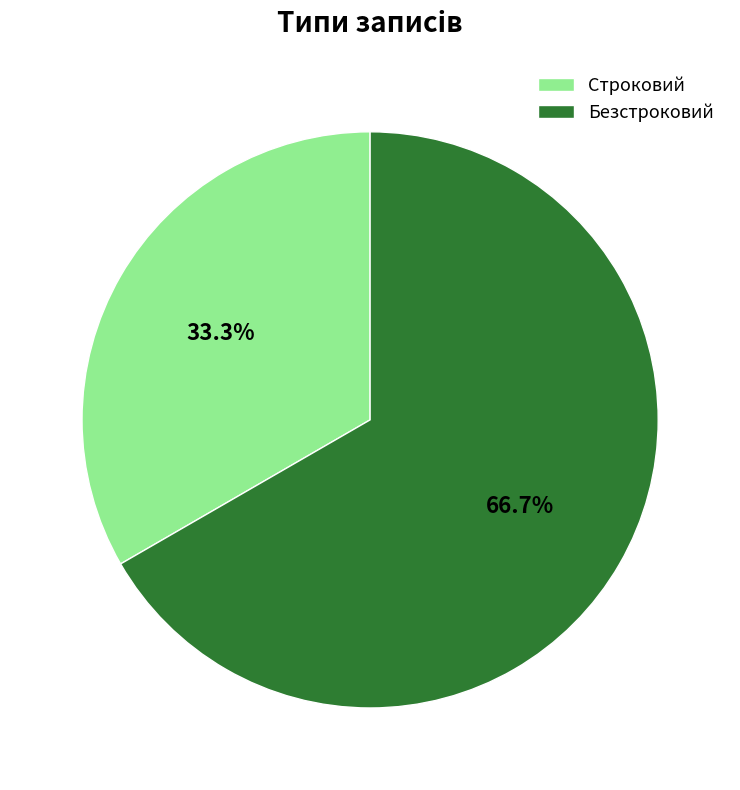

What is the majority slice?

Безстроковий